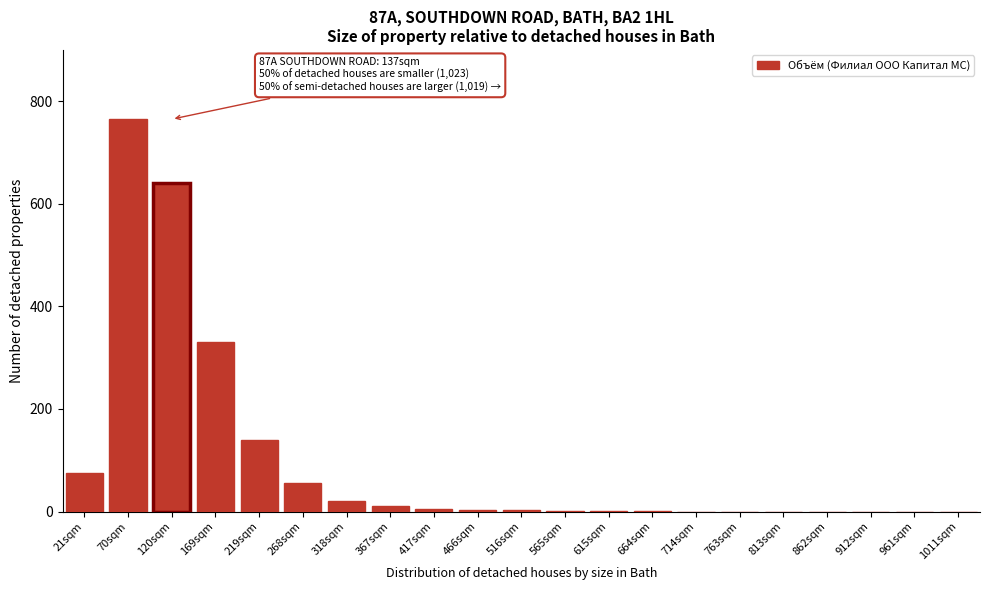

Read the value at 268sqm.

55